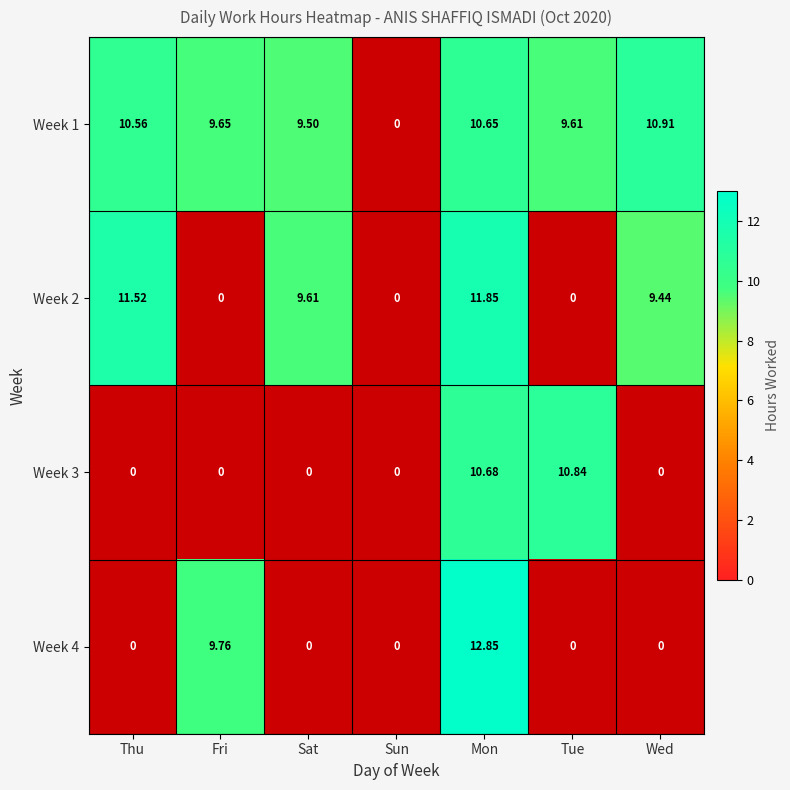

The Week 3 series shows 5.0 at Sat. True or false?

False